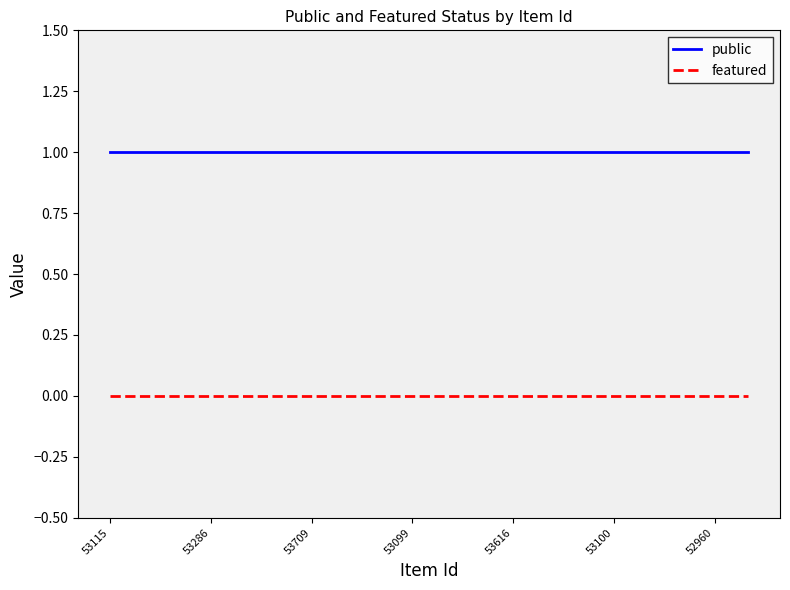

Which series has the largest total across all categories?

public